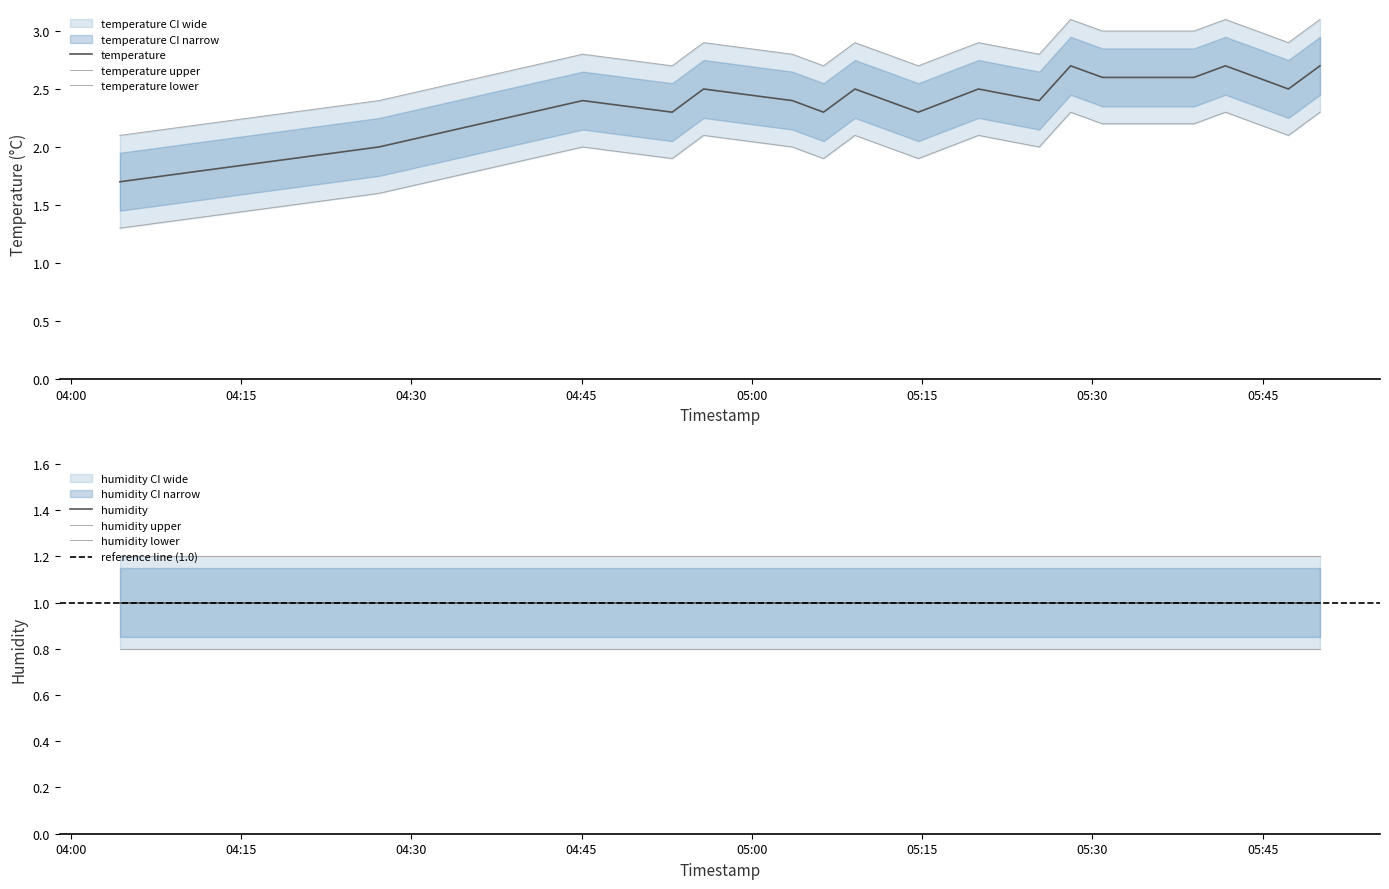

What is the maximum value for temperature?

2.7